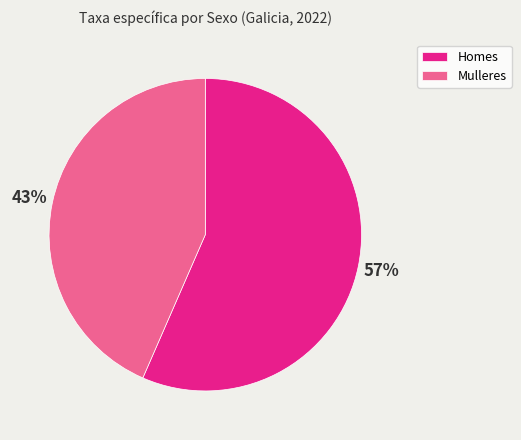

Is it true that Homes is 42% of the pie?

False